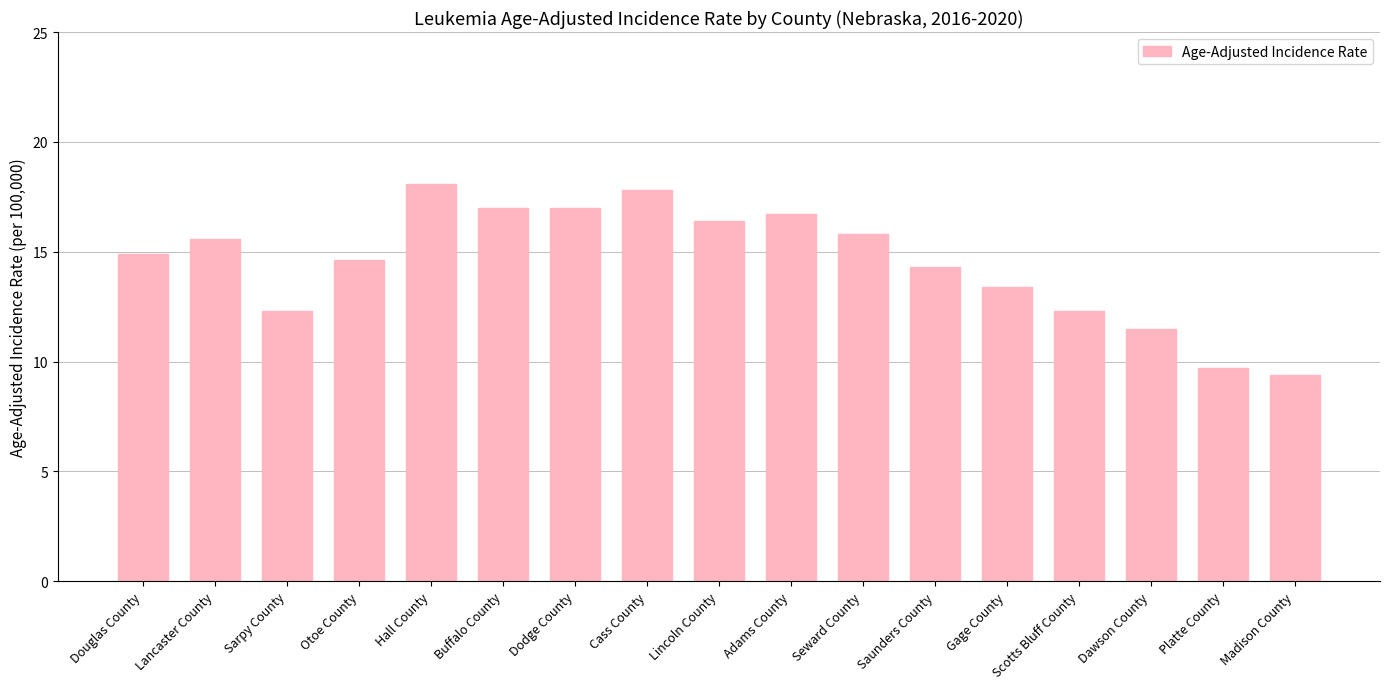

Reading right to left, list all the values displayed in this chart.

Madison County=9.4	Platte County=9.7	Dawson County=11.5	Scotts Bluff County=12.3	Gage County=13.4	Saunders County=14.3	Seward County=15.8	Adams County=16.7	Lincoln County=16.4	Cass County=17.8	Dodge County=17.0	Buffalo County=17.0	Hall County=18.1	Otoe County=14.6	Sarpy County=12.3	Lancaster County=15.6	Douglas County=14.9